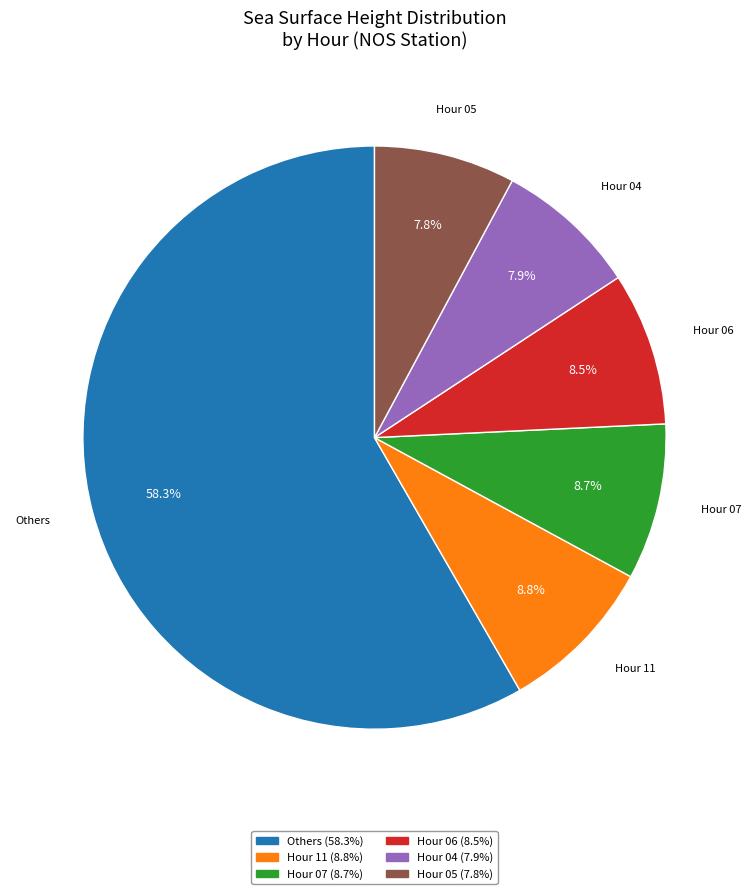

To the nearest percent, what is the average slice percentage?

17%